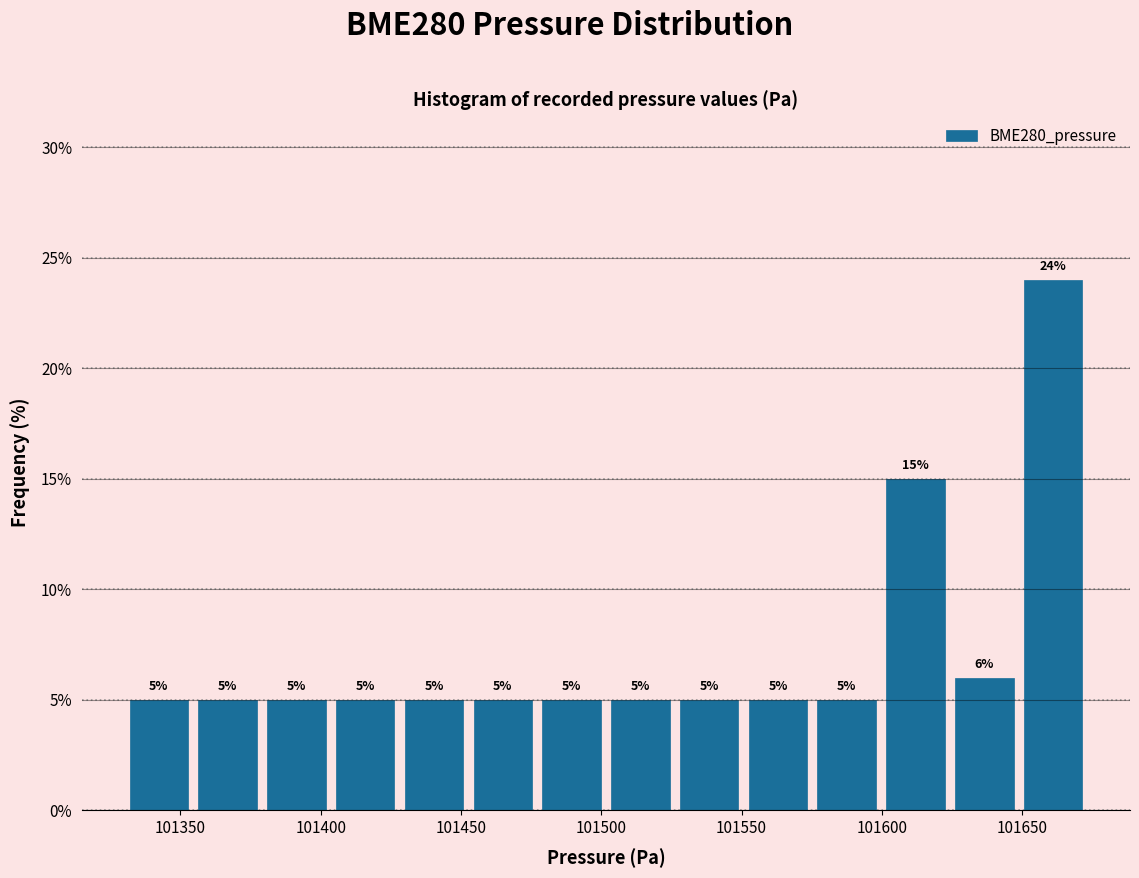

Reading left to right, list every bar in this chart as the range it spans on the x-axis followed by its height. The bar edges are not printed on the chart, so give them approximately, as read against the axis.

101330 to 101355: 5
101355 to 101380: 5
101380 to 101405: 5
101405 to 101430: 5
101430 to 101455: 5
101455 to 101475: 5
101475 to 101500: 5
101500 to 101525: 5
101525 to 101550: 5
101550 to 101575: 5
101575 to 101600: 5
101600 to 101625: 15
101625 to 101650: 6
101650 to 101675: 24